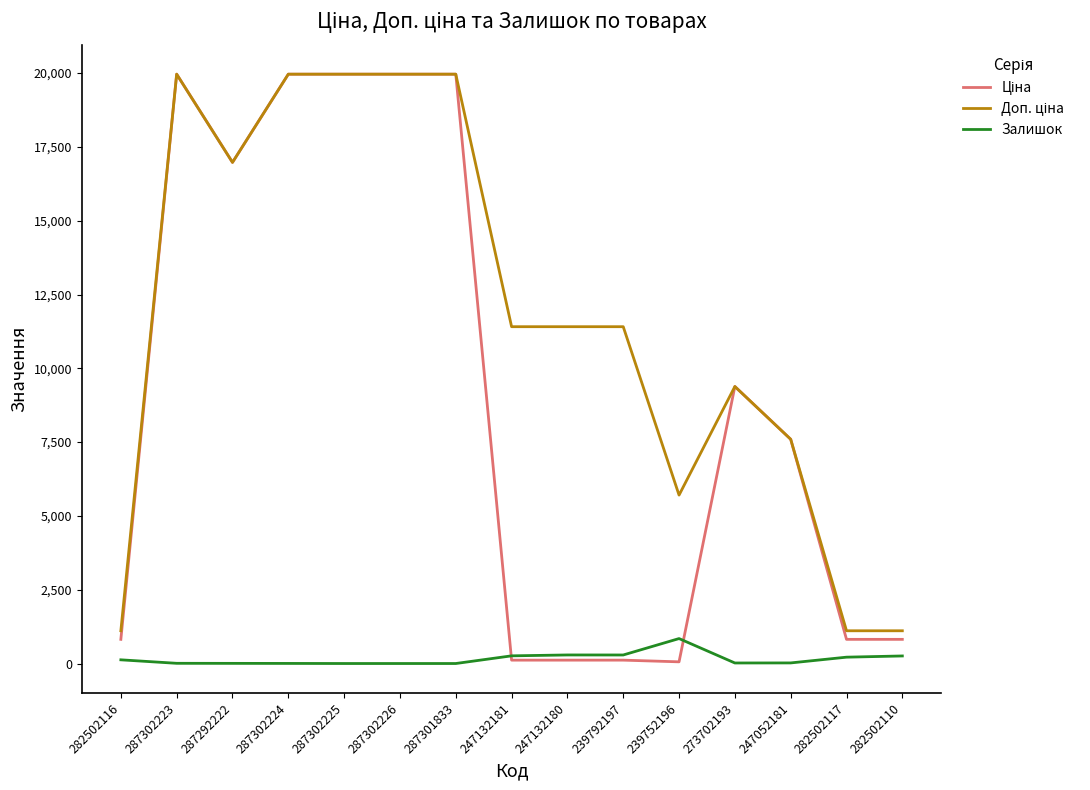

Count the number of categories in the chart.

15